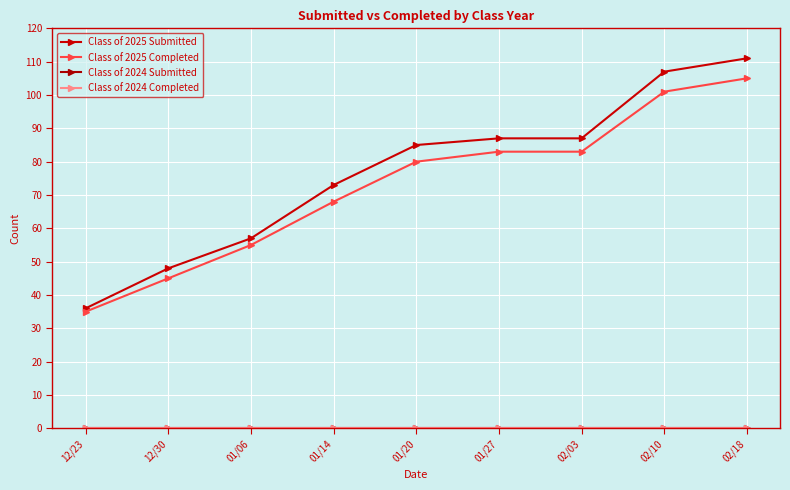

True or false: Class of 2024 Submitted and Class of 2024 Completed intersect in this chart.

False